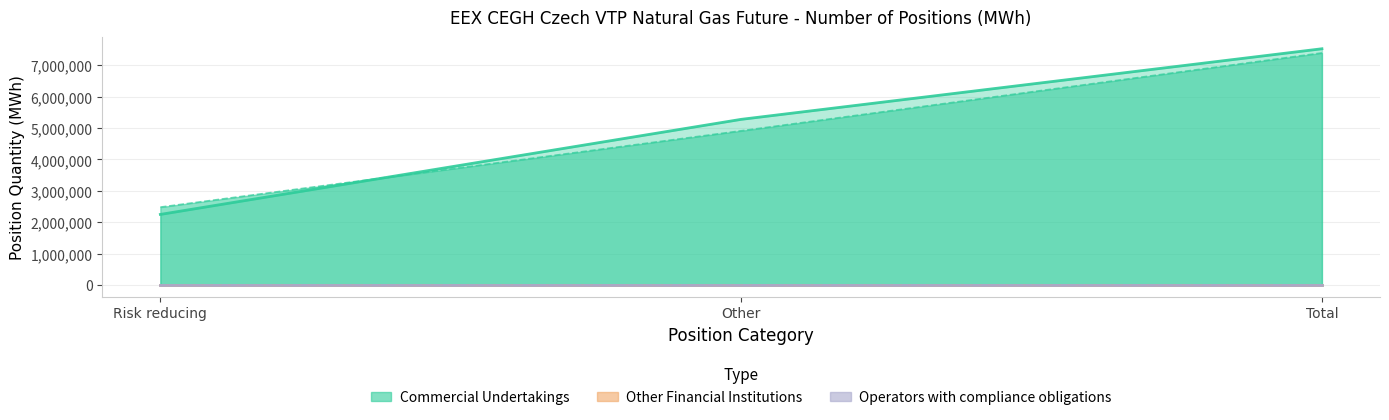

How many data points in Commercial Short are less than 4912804?

1